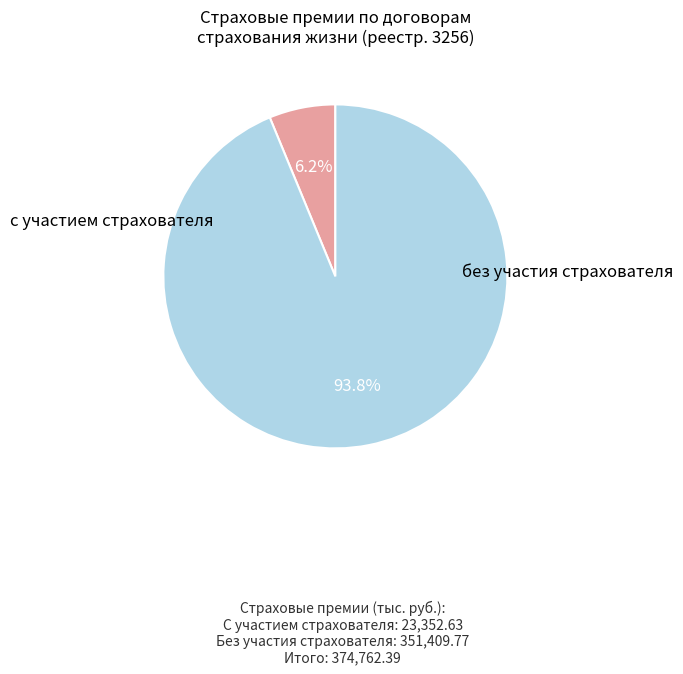

Is there any slice that represents more than half of the pie?

Yes